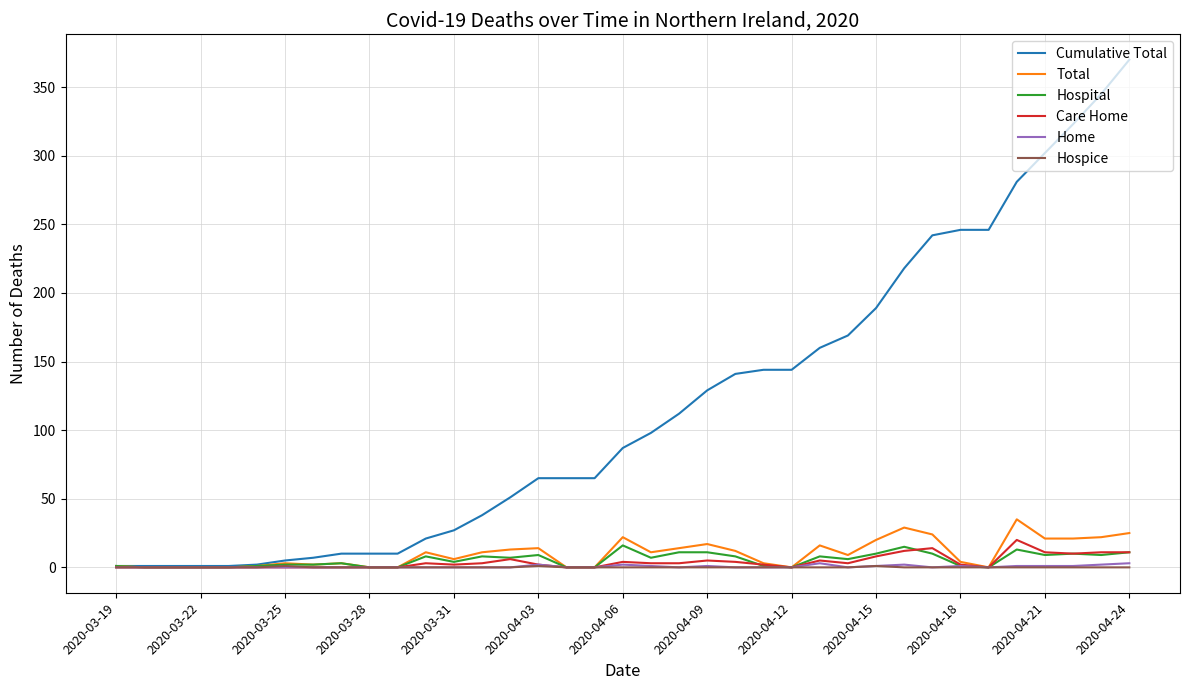

Which series has the largest total across all categories?

Cumulative Total